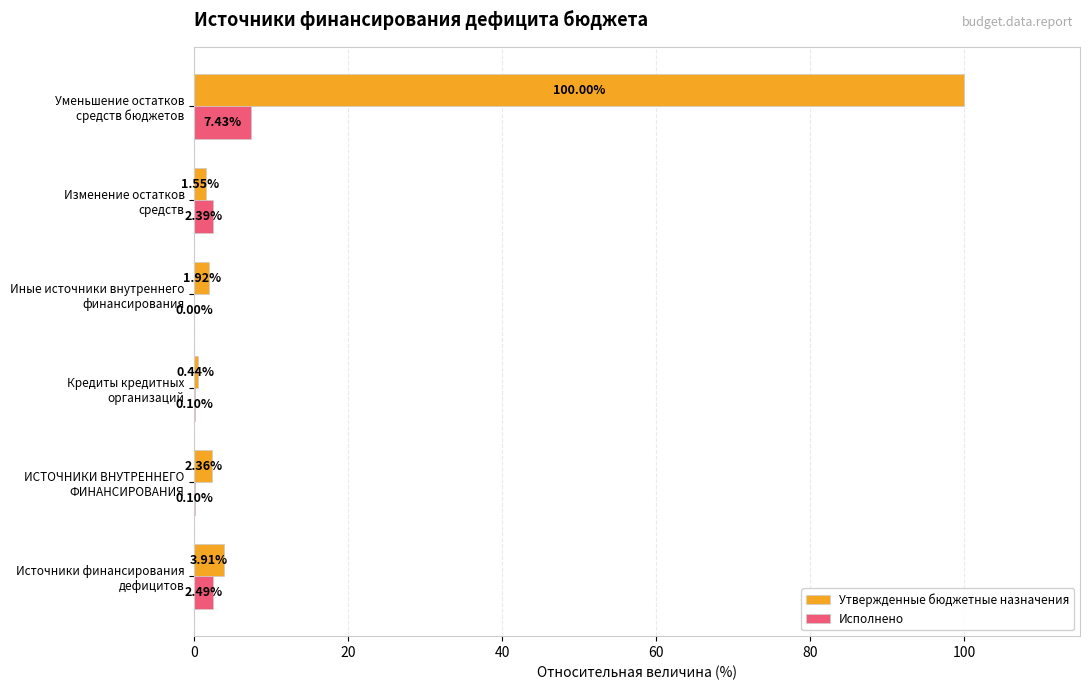

Which series has the largest total across all categories?

Утвержденные бюджетные назначения